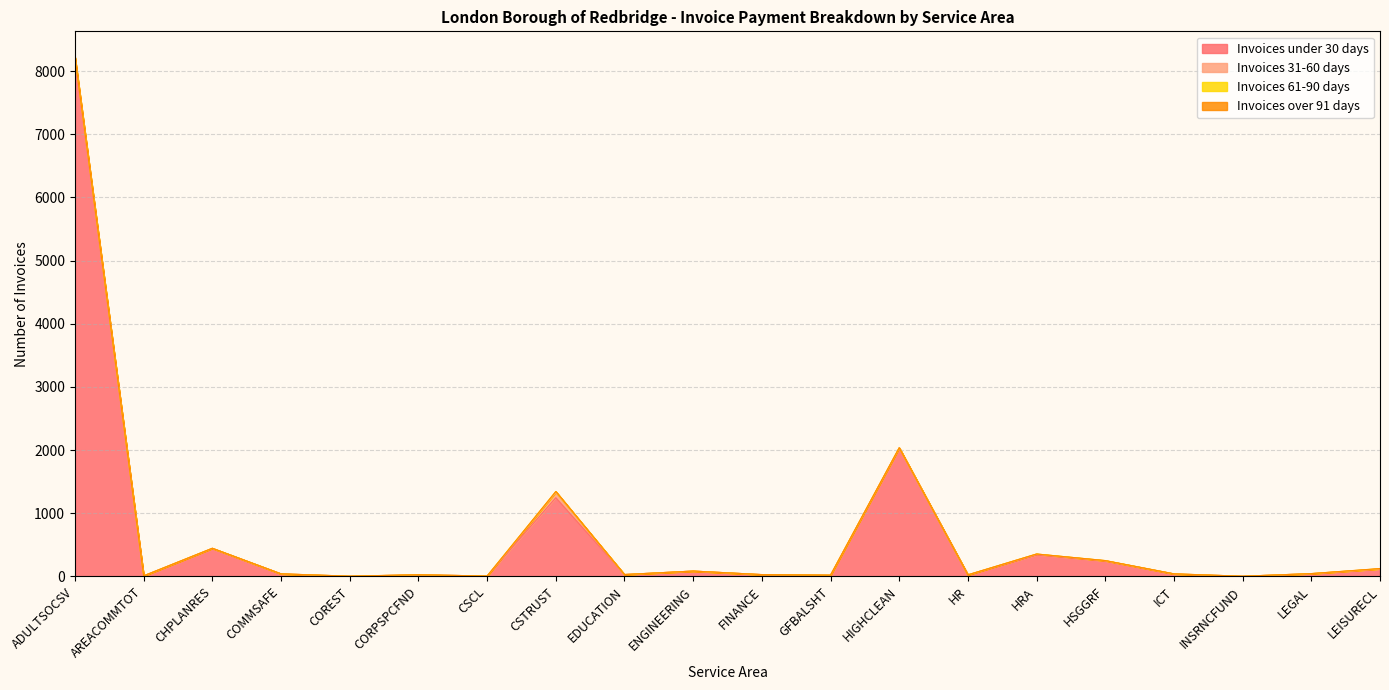

What is the difference between the second highest and second lowest values in the Invoices over 91 days series?

1